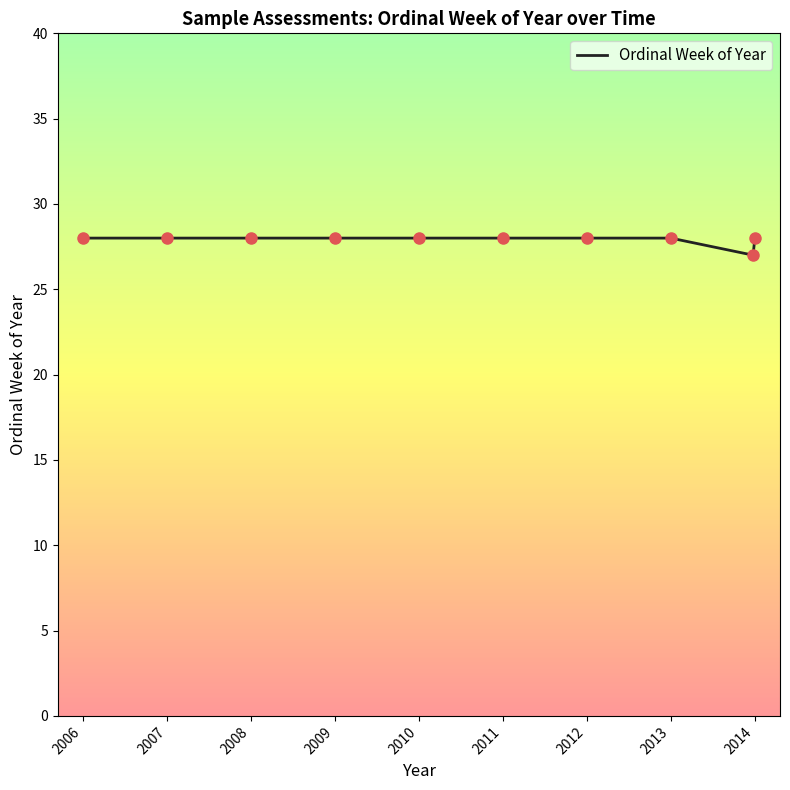

What is the smallest value displayed?

27